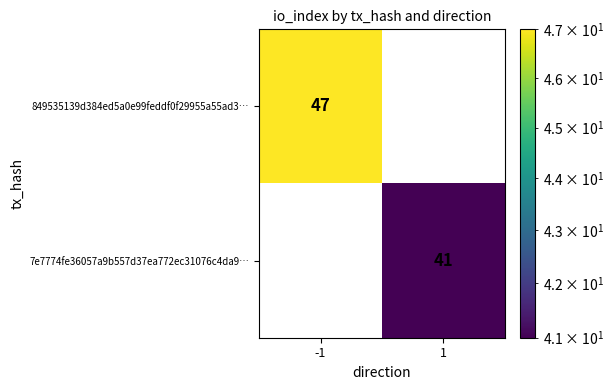

Count the number of categories in the chart.

2